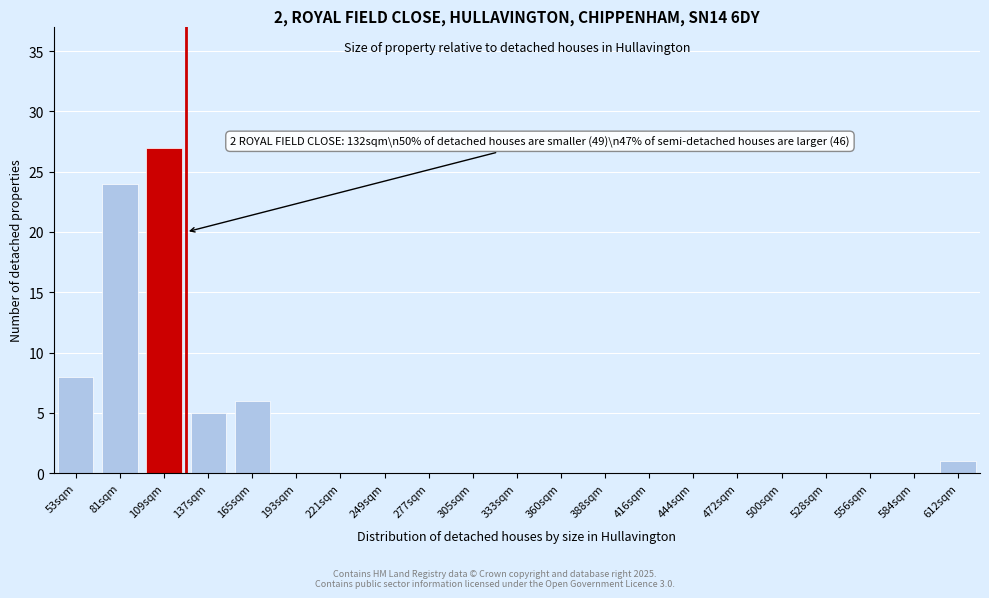

Reading left to right, transcribe all the data shown in this chart.

53sqm=8	81sqm=24	109sqm=27	137sqm=5	165sqm=6	193sqm=0	221sqm=0	249sqm=0	277sqm=0	305sqm=0	333sqm=0	360sqm=0	388sqm=0	416sqm=0	444sqm=0	472sqm=0	500sqm=0	528sqm=0	556sqm=0	584sqm=0	612sqm=1